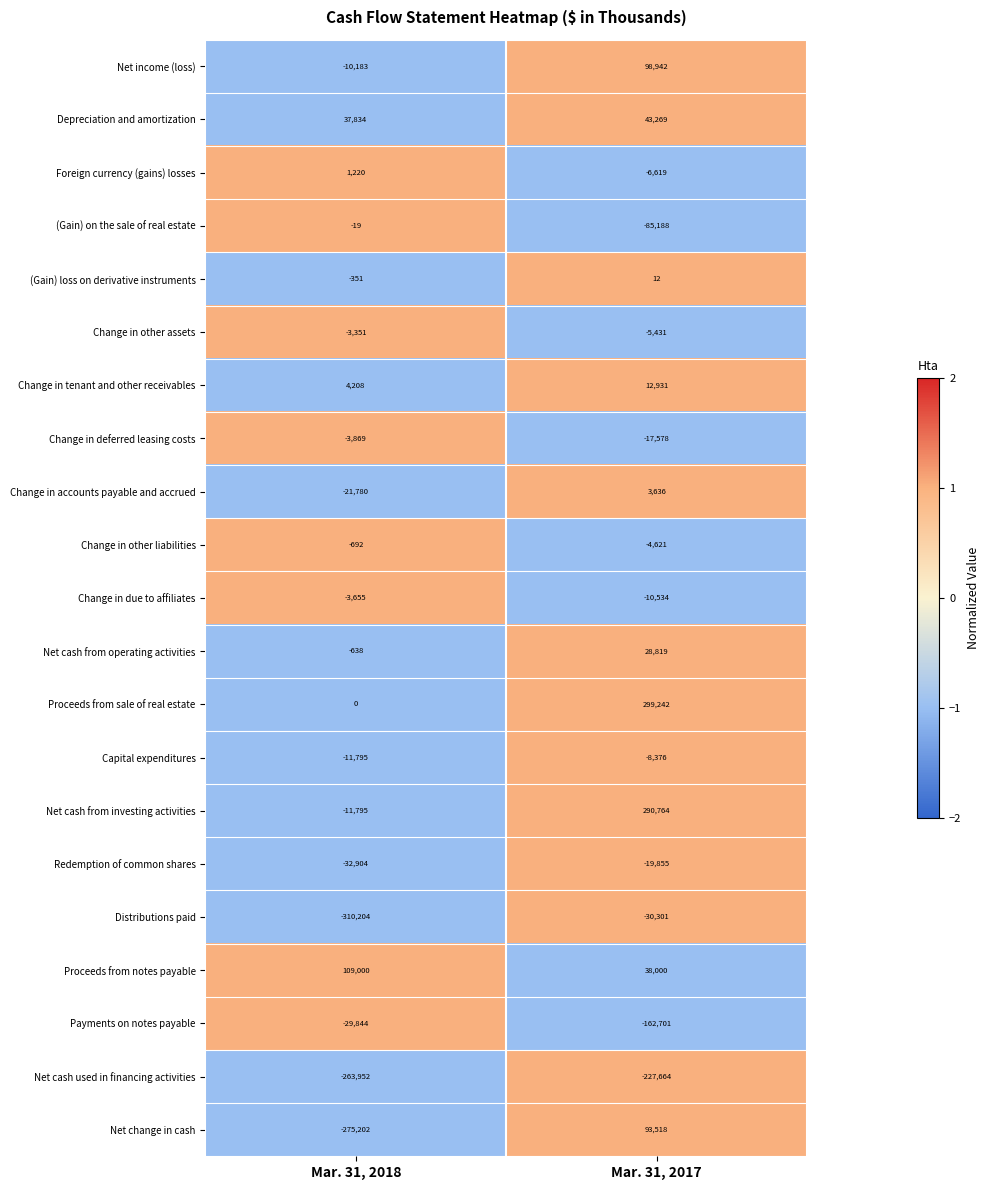

Rank the series by their maximum value, from highest to lowest.

Proceeds from sale of real estate, Net cash from investing activities, Proceeds from notes payable, Net income (loss), Net change in cash, Depreciation and amortization, Net cash from operating activities, Change in tenant and other receivables, Change in accounts payable and accrued, Foreign currency (gains) losses, (Gain) loss on derivative instruments, (Gain) on the sale of real estate, Change in other liabilities, Change in other assets, Change in due to affiliates, Change in deferred leasing costs, Capital expenditures, Redemption of common shares, Payments on notes payable, Distributions paid, Net cash used in financing activities